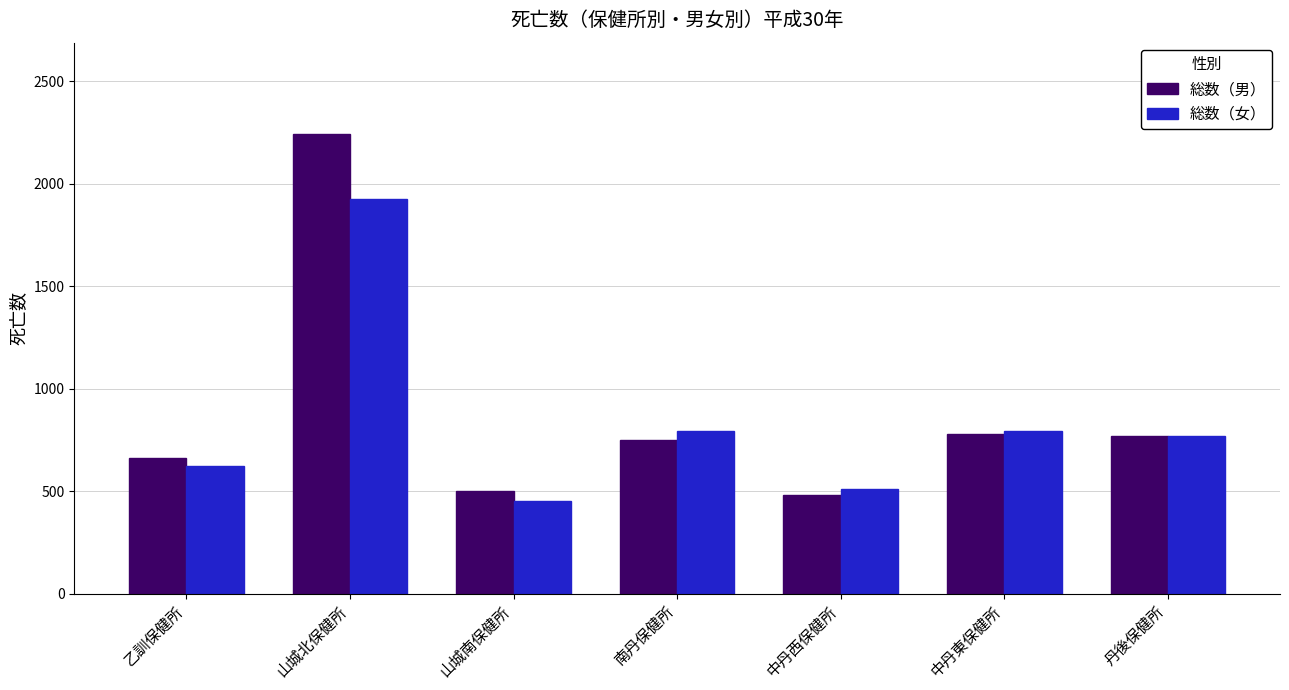

True or false: 総数（女） has a value of 284 at 中丹西保健所.

False